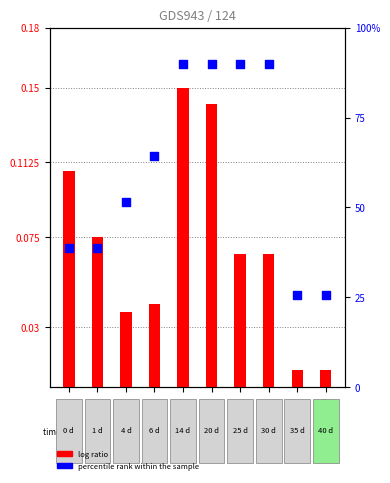

At how many categories does at least one series exceed 61?

5